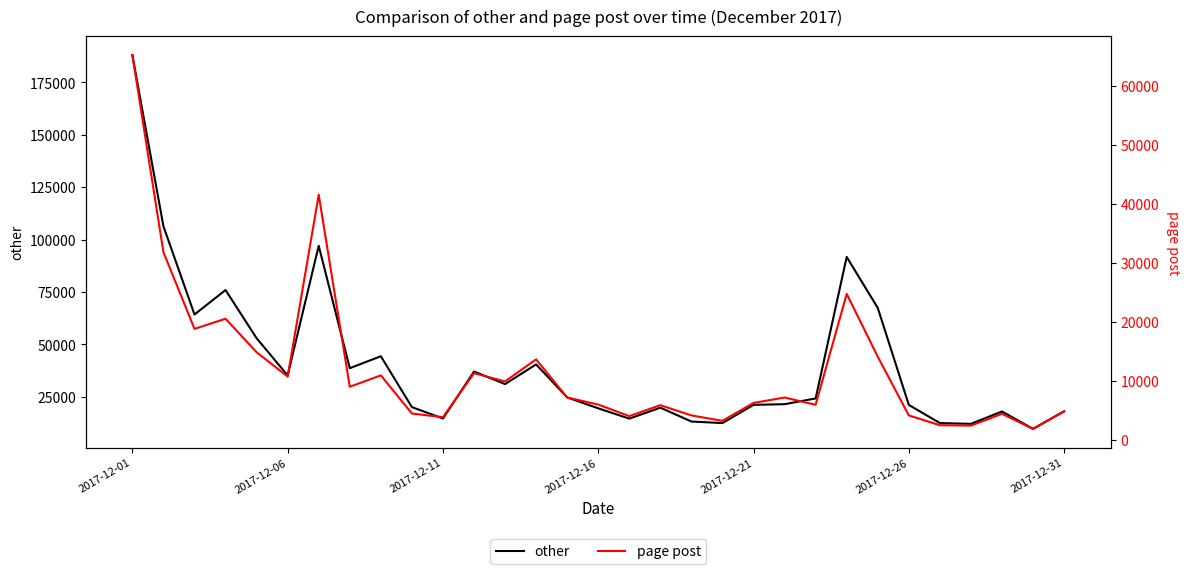

What is the minimum value for other?

9731